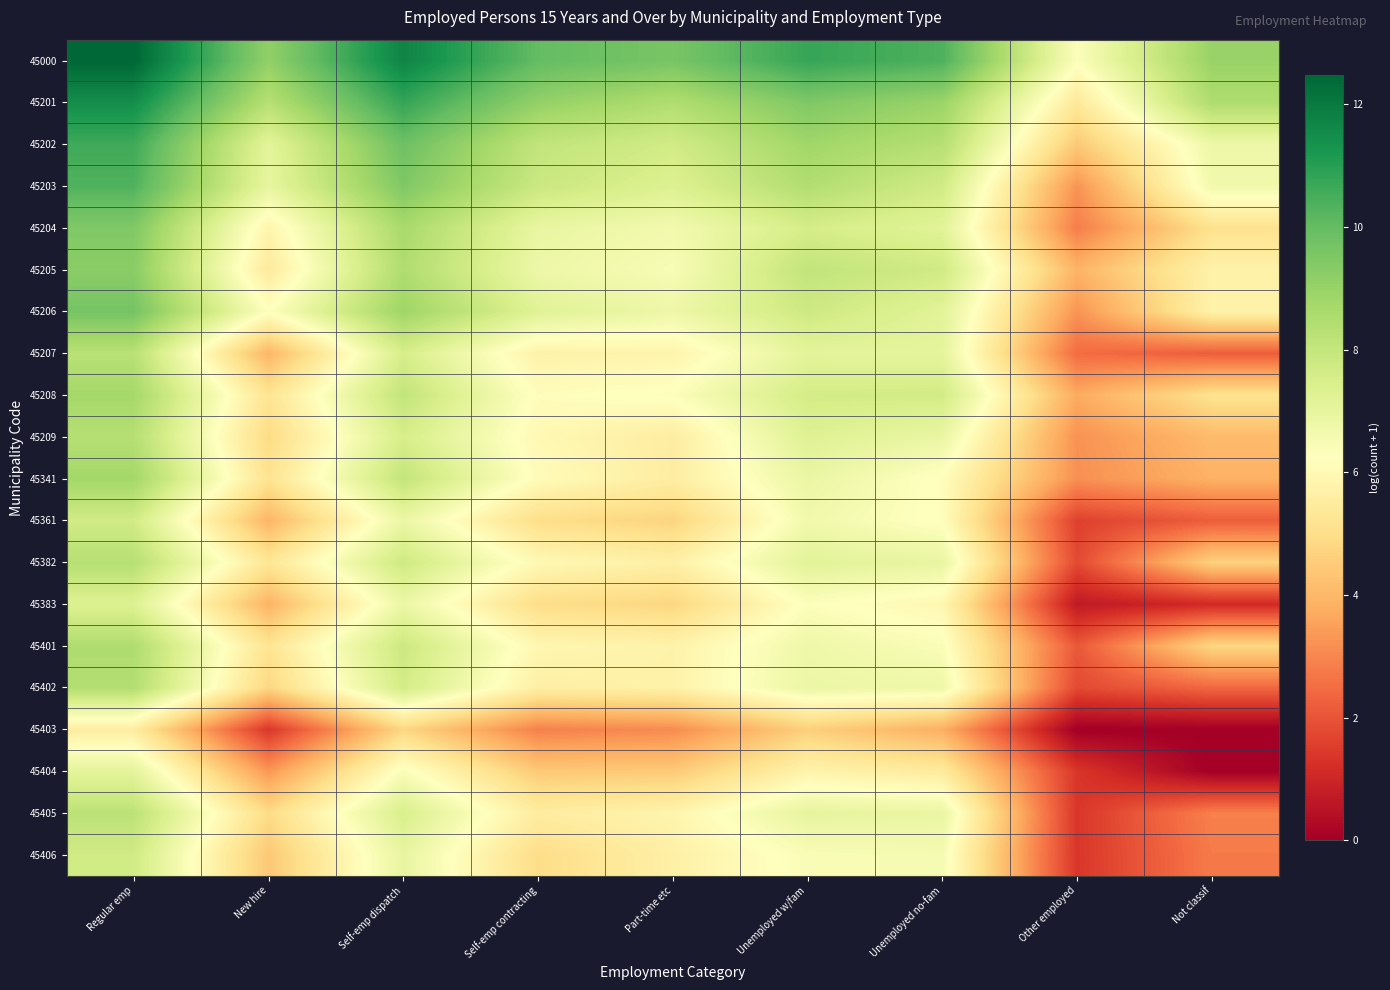

At which category is the sum across all series the highest?

Regular emp